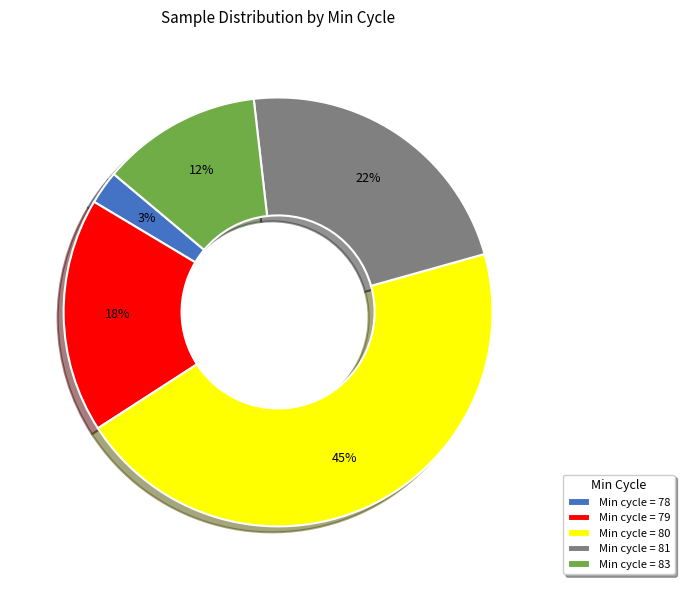

Which slice is the largest?

Min cycle = 80